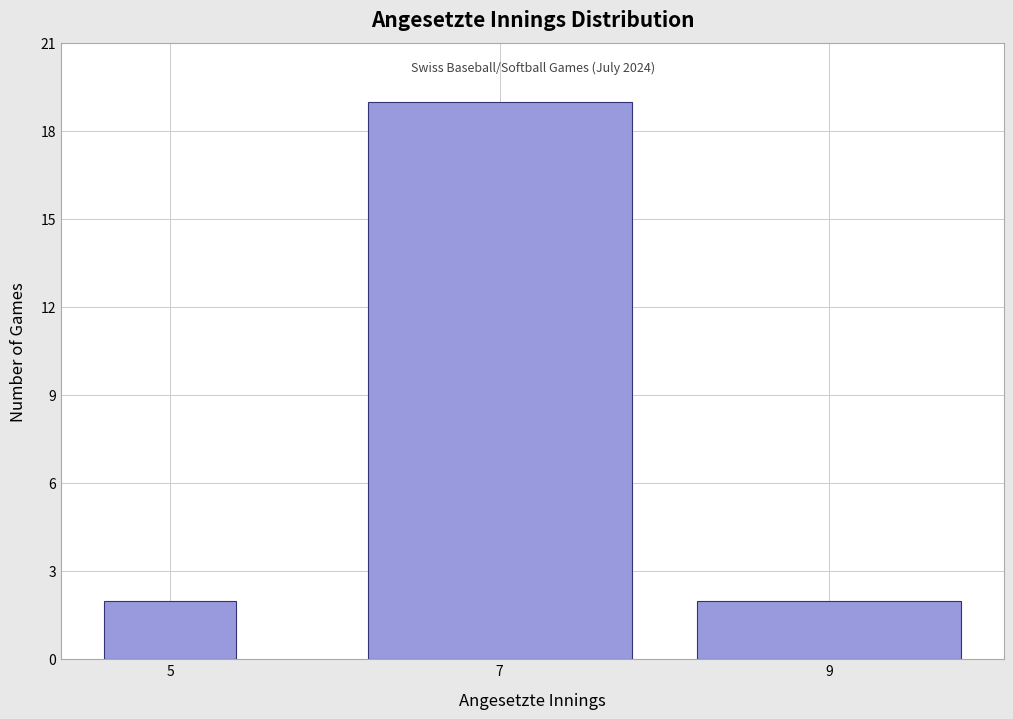

Reading left to right, what are all the values shown in this chart?

5=2	7=19	9=2